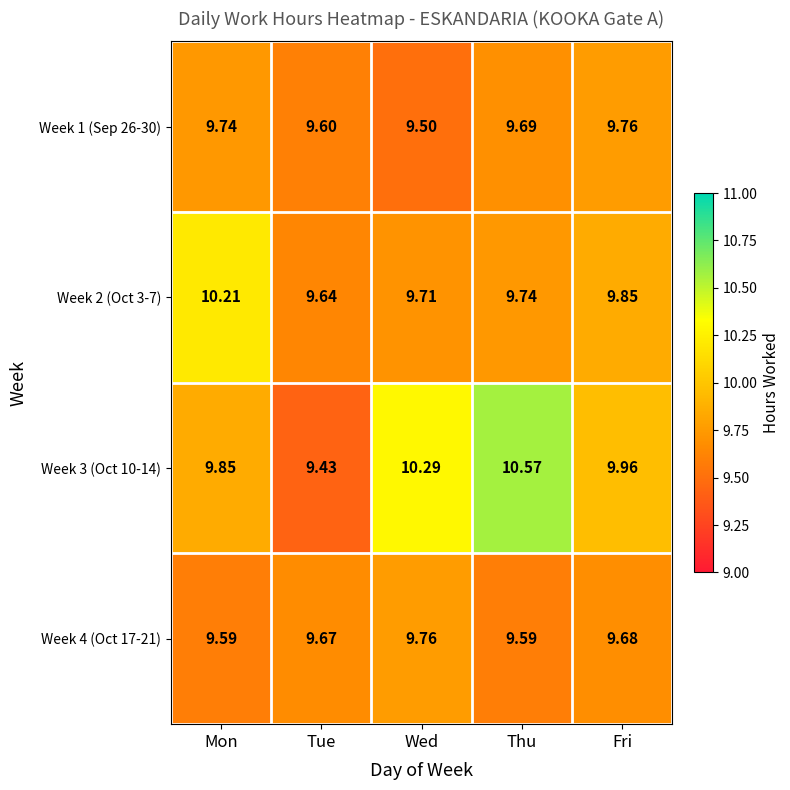

Which series has the largest range (max minus min)?

Week 3 (Oct 10-14)